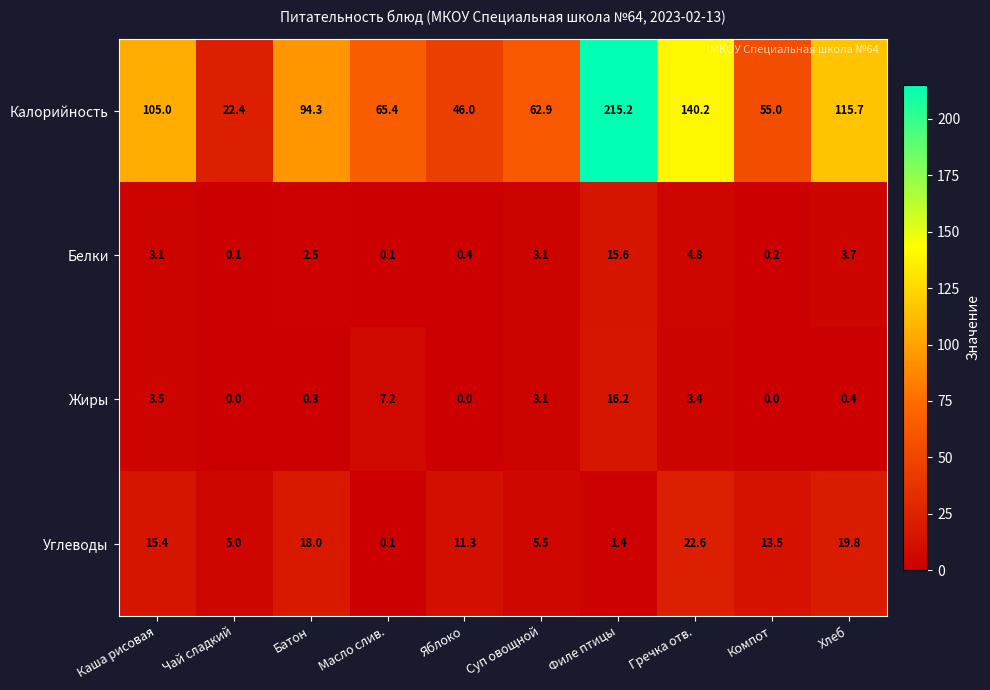

Rank the series by their maximum value, from lowest to highest.

Белки, Жиры, Углеводы, Калорийность